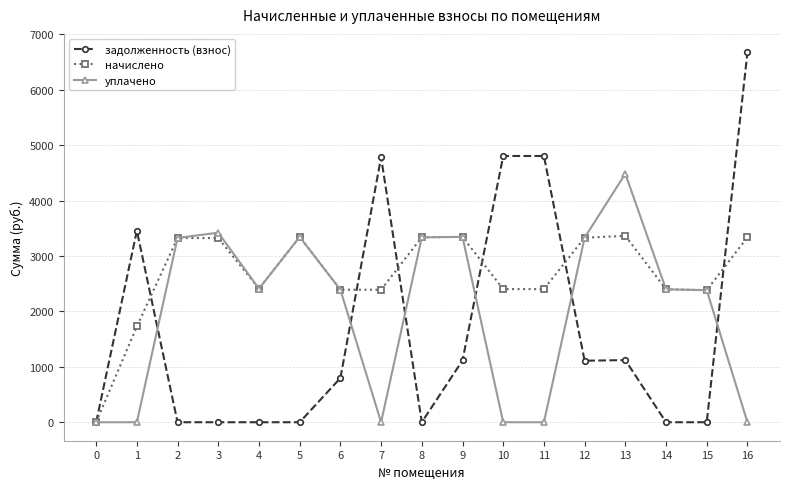

Which series has the largest total across all categories?

начислено